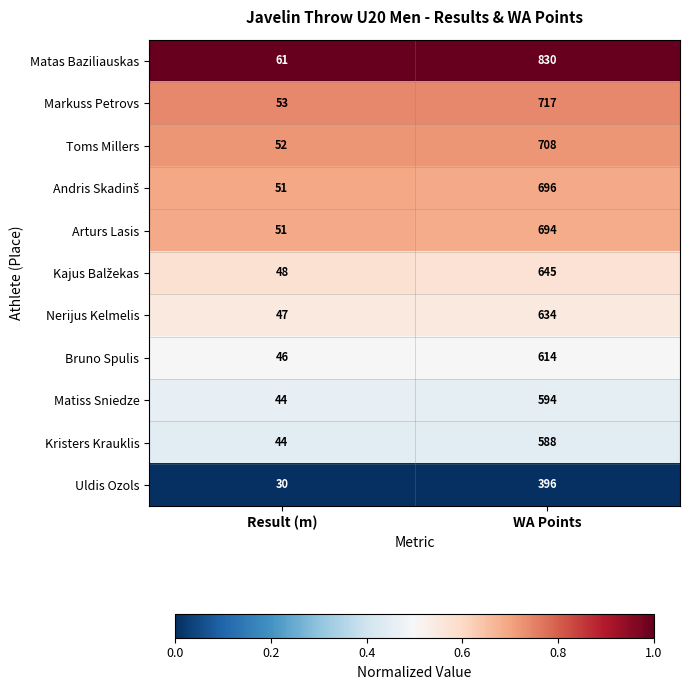

How many categories are shown in the chart?

2